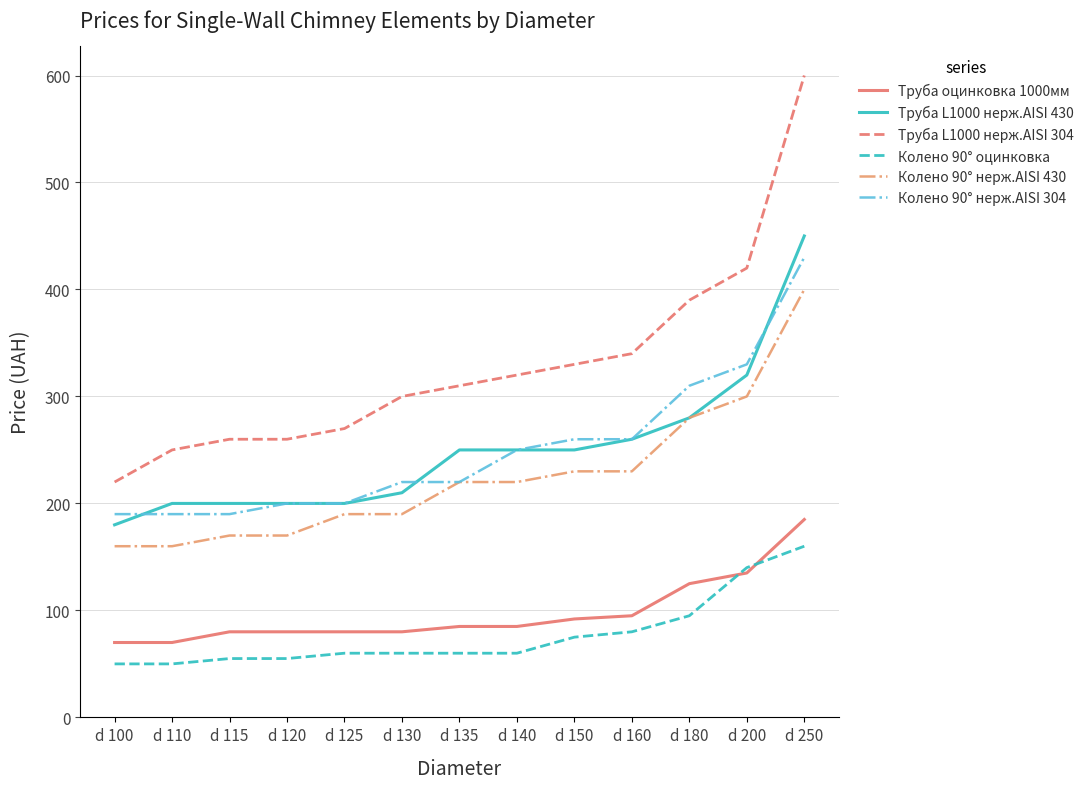

Which series changed the most between d 125 and d 130?

Труба L1000 нерж.AISI 304